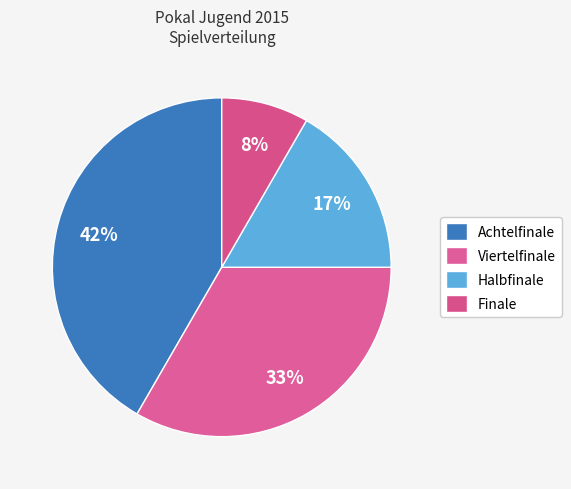

How many segments does this pie chart have?

4